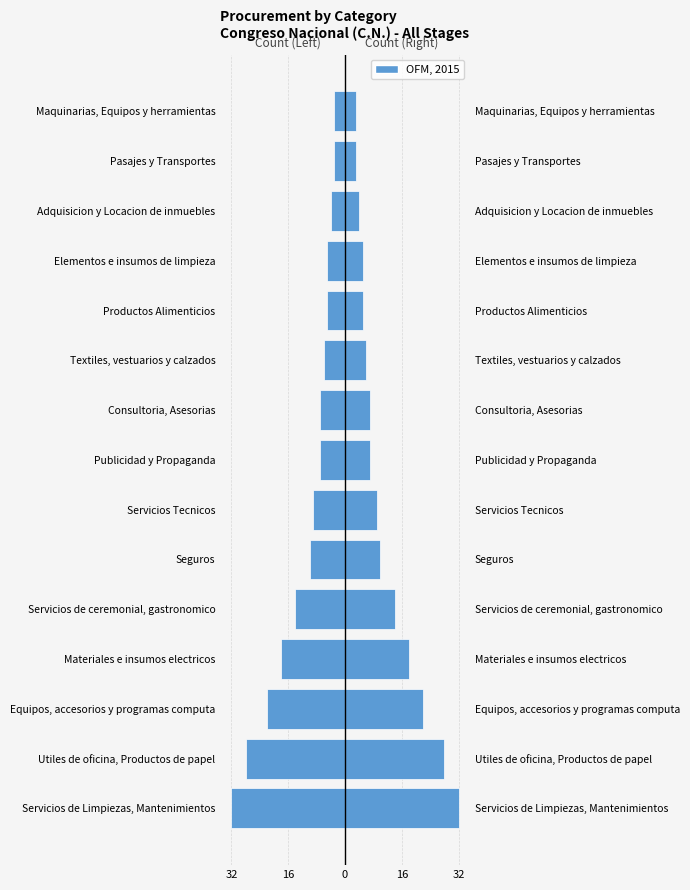

What is the difference between the values at Materiales e insumos electricos and Consultoria, Asesorias?

11